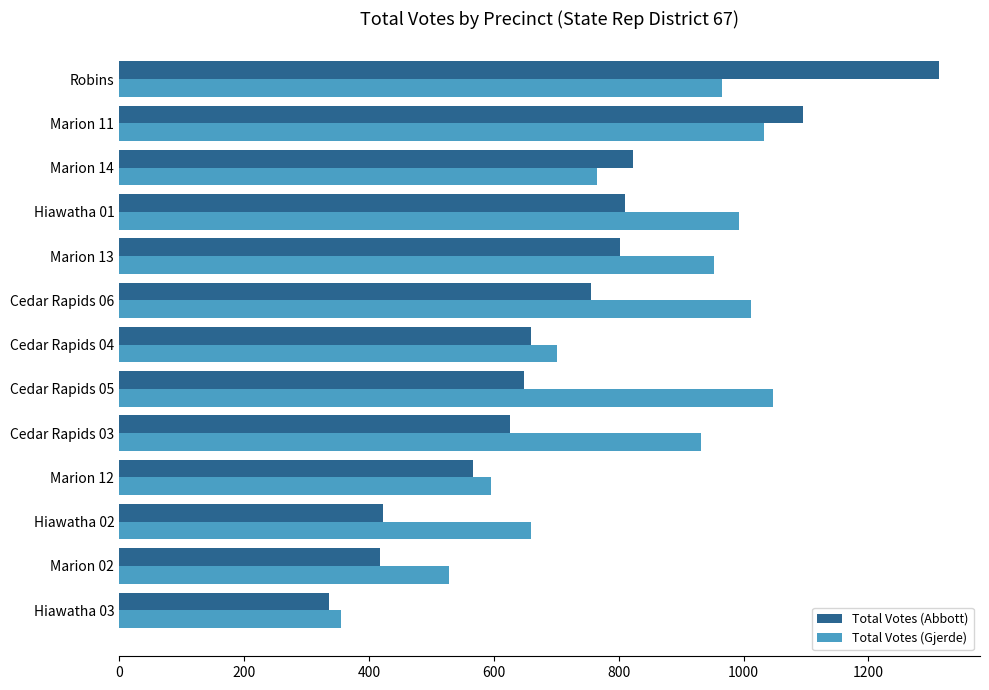

The value of Total Votes (Abbott) at Robins is 1313. True or false?

True